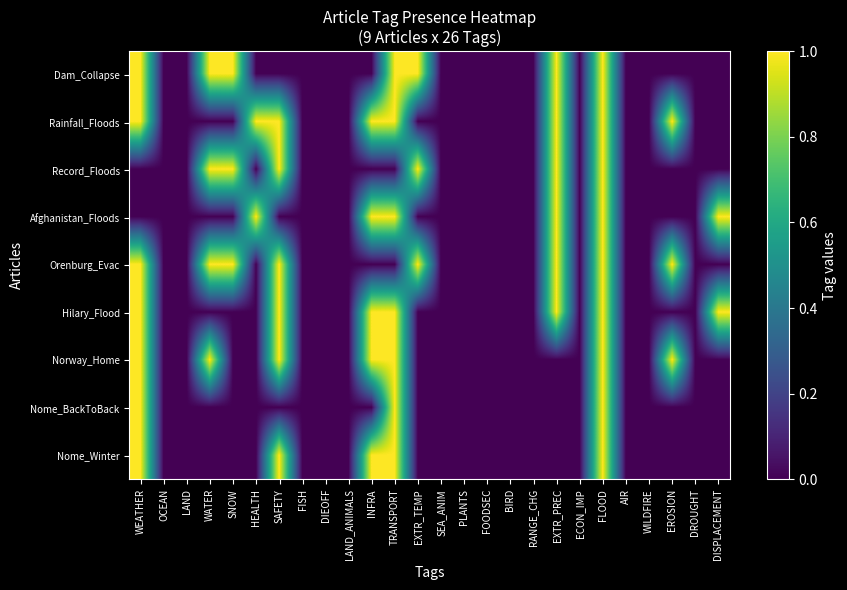

Which series changed the most between LAND_ANIMALS and ECON_IMP?

Dam_Collapse